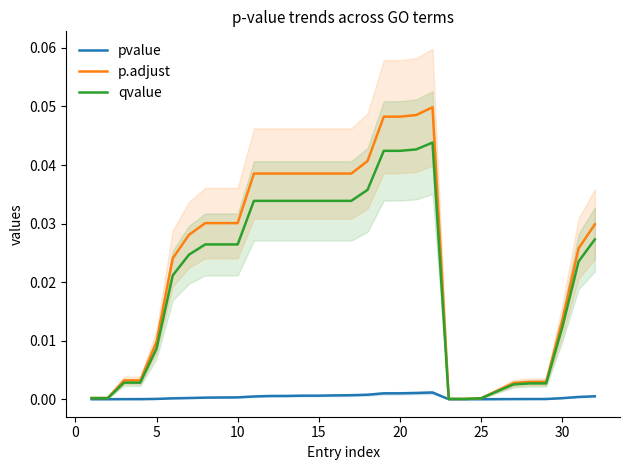

True or false: p.adjust and qvalue intersect in this chart.

False